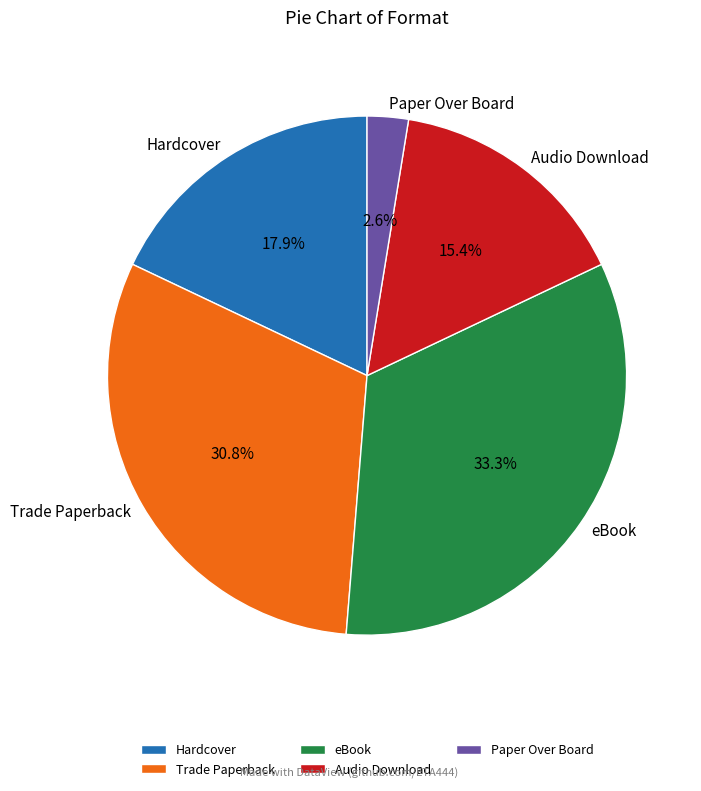

Is it true that Trade Paperback is 45% of the pie?

False